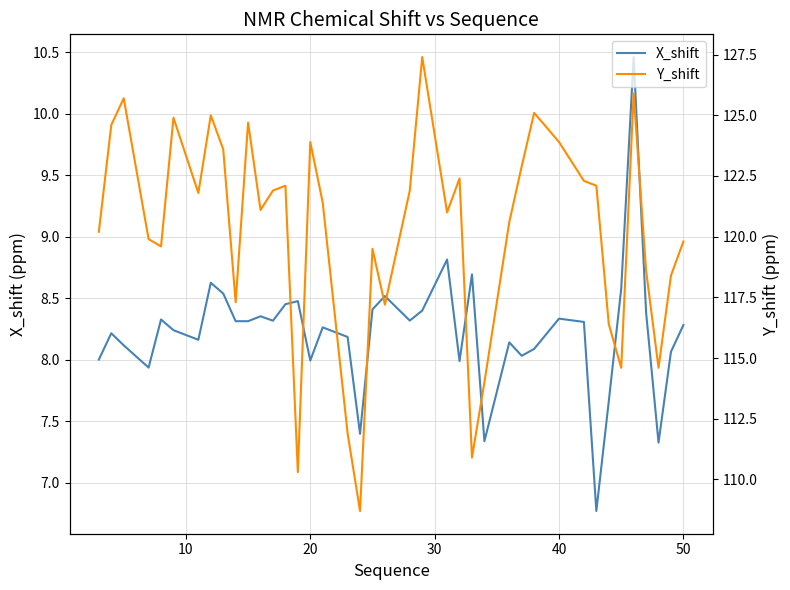

What is the value of the Y_shift point at the 26th from the left?

110.9